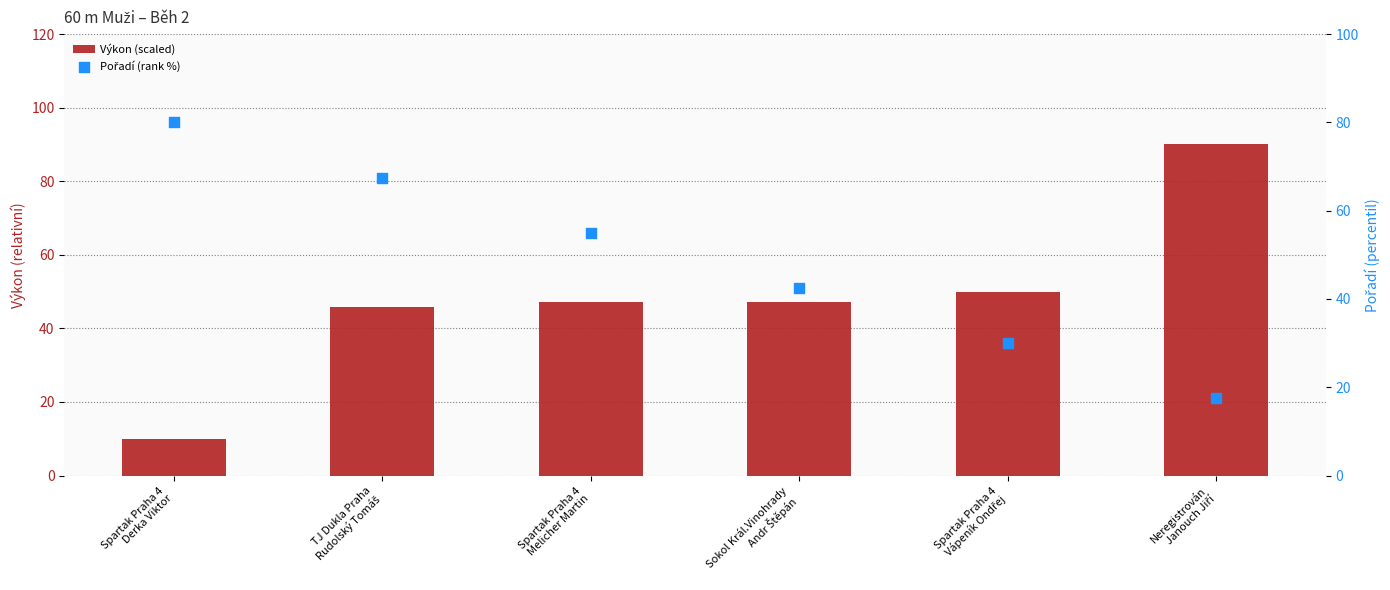

Is the value of Pořadí (rank %) at TJ Dukla Praha
Rudolský Tomáš greater than the value of Výkon (scaled) at TJ Dukla Praha
Rudolský Tomáš?

Yes